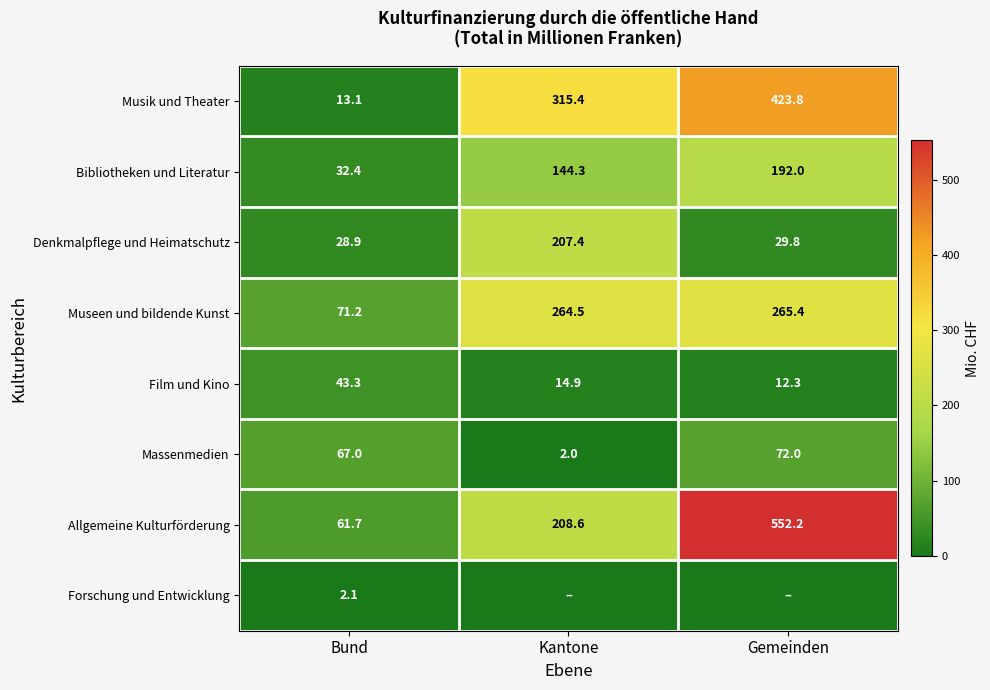

At how many categories does at least one series exceed 132?

2